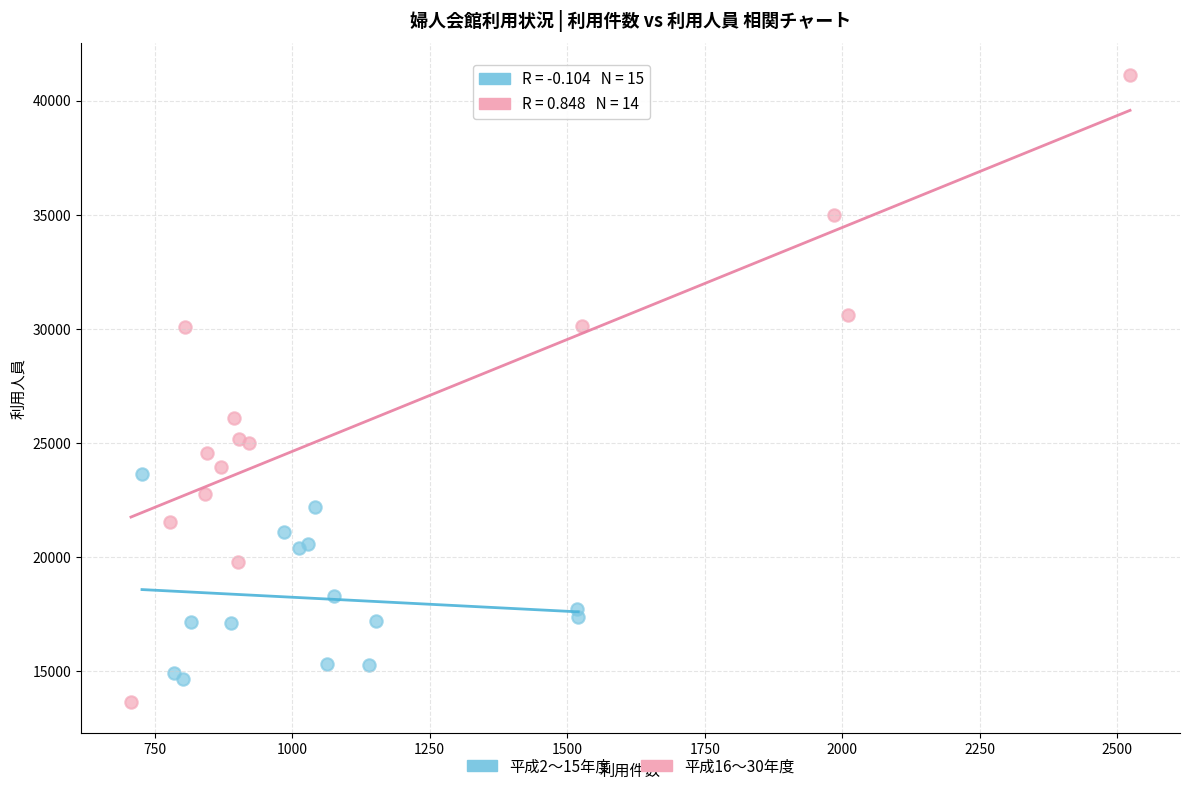

Which series contains the highest Y value?

平成16〜30年度